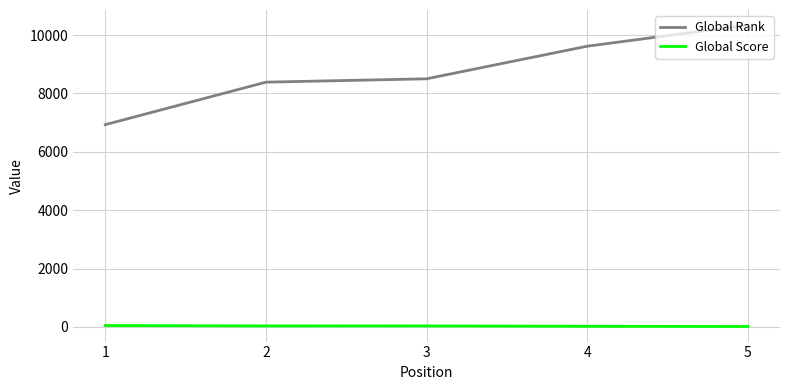

At which category does the chart reach its peak across all series?

5